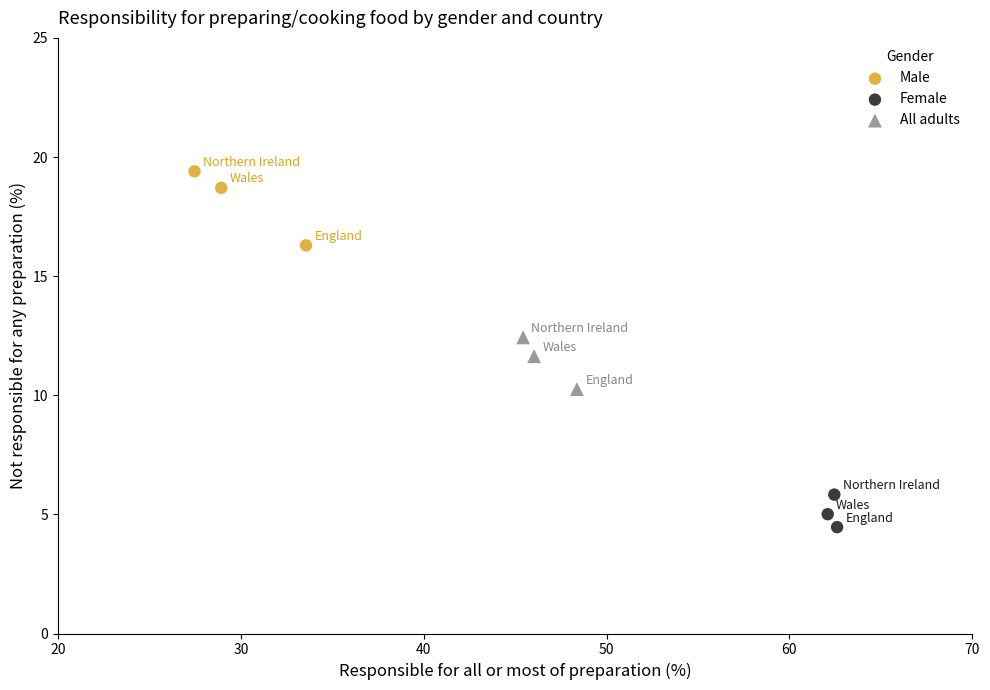

Which series contains the highest Y value?

Male